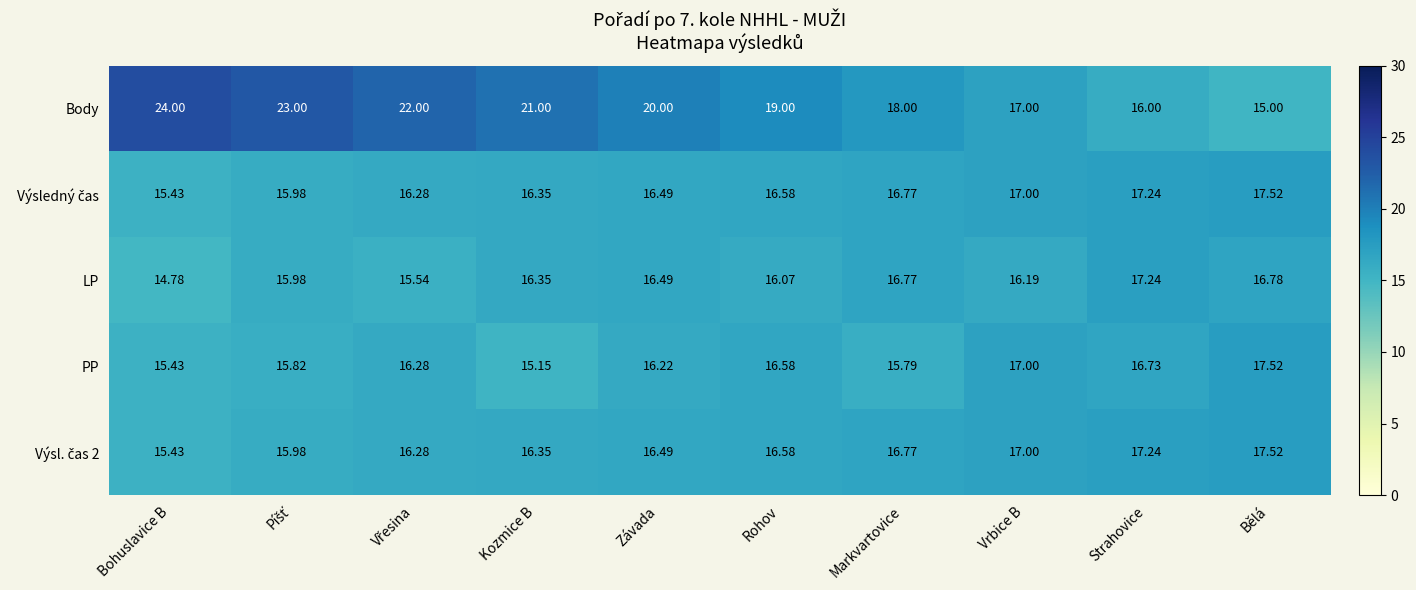

What is the spread (max minus min) of values at Vrbice B?

0.8